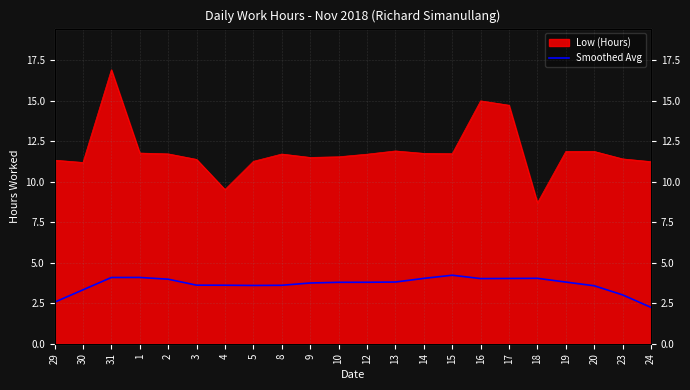

The chart shows a value of 3.8 at 10. True or false?

True